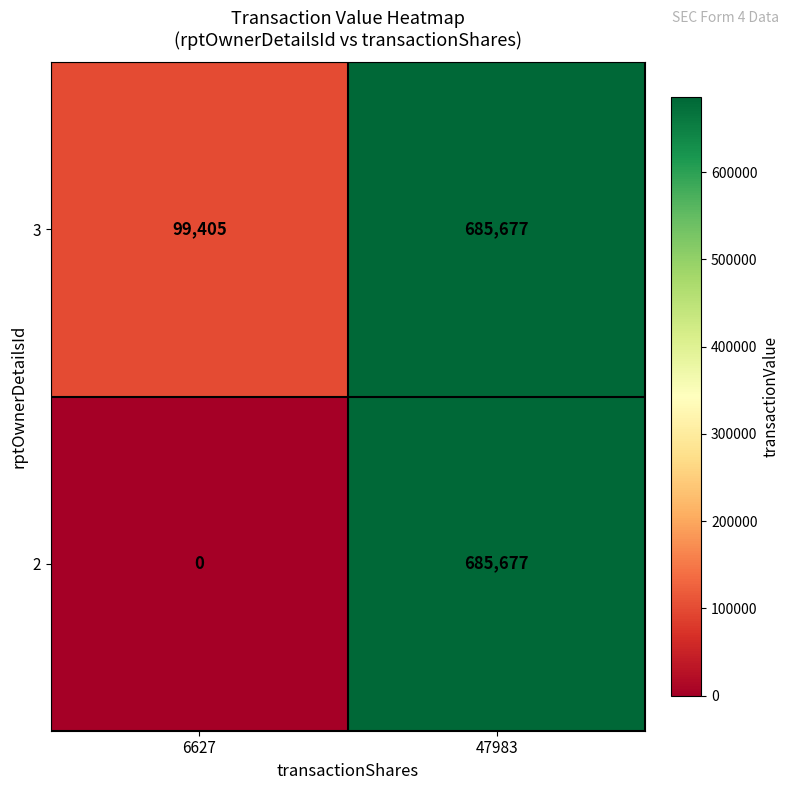

What is the difference between the 3 values at 6627 and 47983?

586272